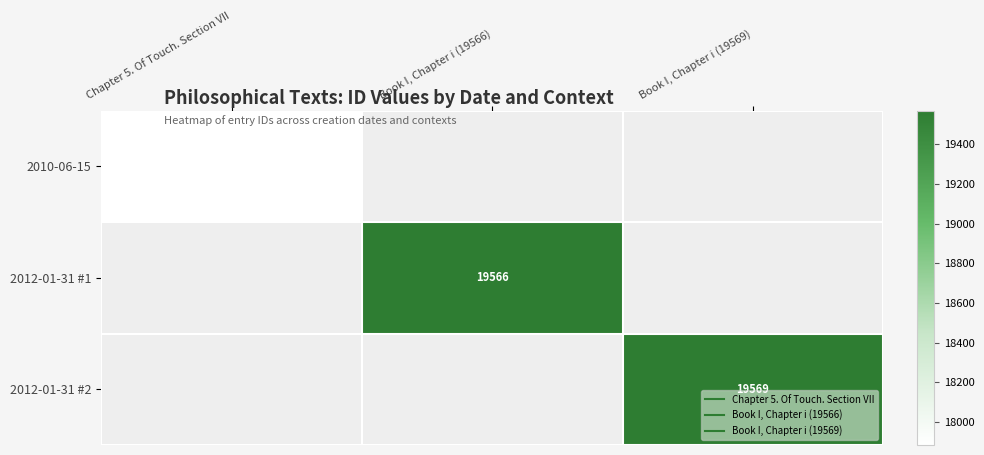

Count the number of categories in the chart.

3